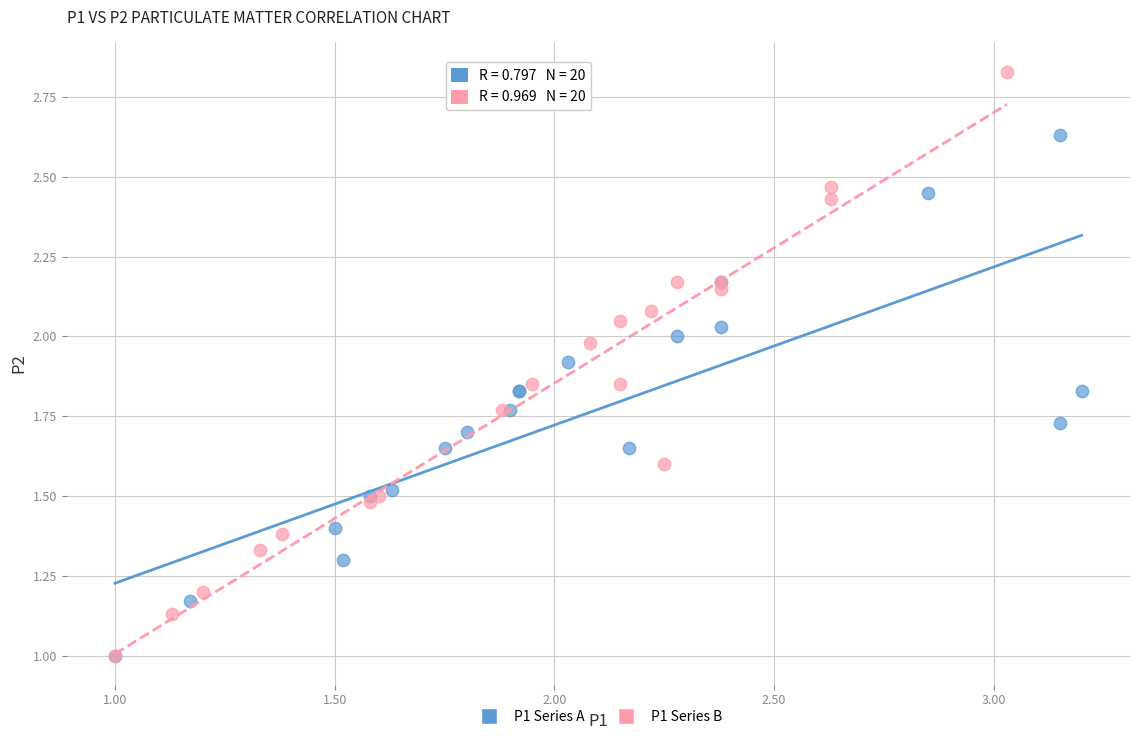

Which series contains the highest Y value?

P1 Series B